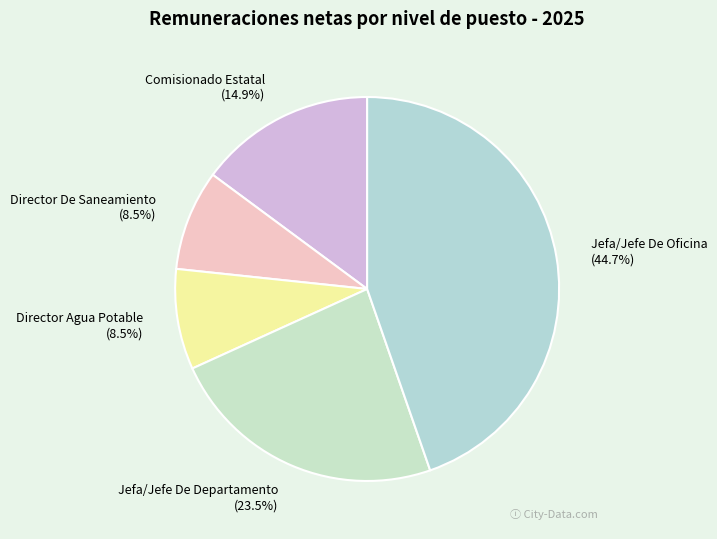

How many segments does this pie chart have?

5